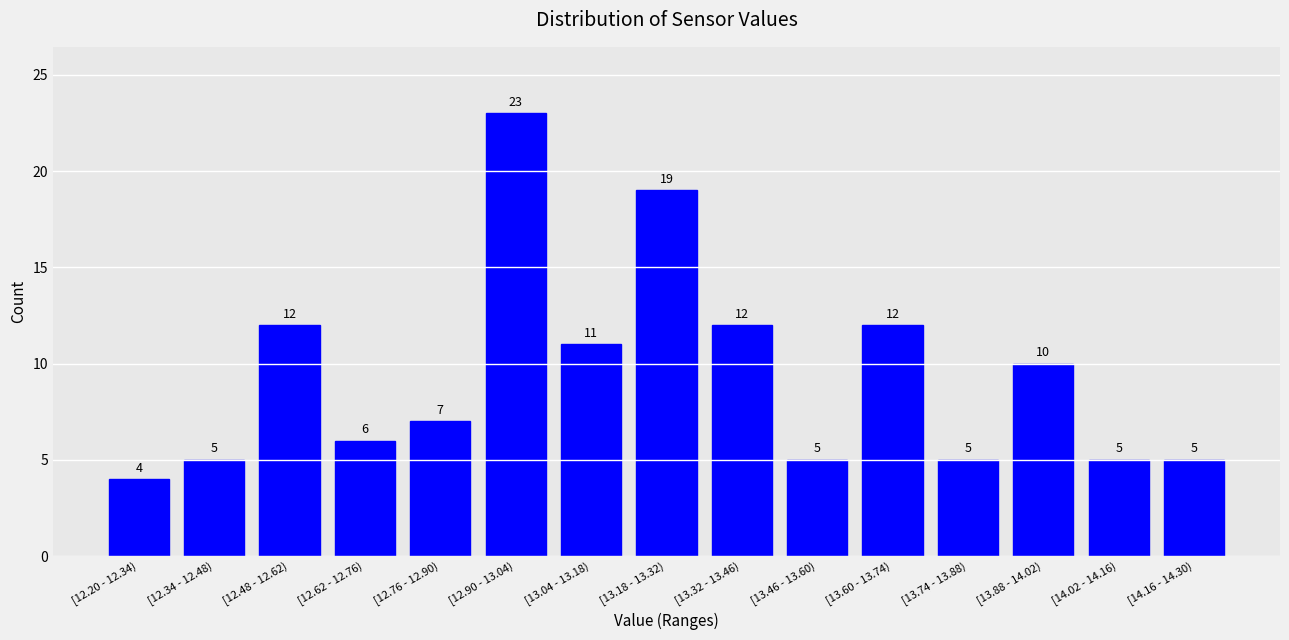

Reading right to left, list all the values displayed in this chart.

[14.16 - 14.30)=5	[14.02 - 14.16)=5	[13.88 - 14.02)=10	[13.74 - 13.88)=5	[13.60 - 13.74)=12	[13.46 - 13.60)=5	[13.32 - 13.46)=12	[13.18 - 13.32)=19	[13.04 - 13.18)=11	[12.90 - 13.04)=23	[12.76 - 12.90)=7	[12.62 - 12.76)=6	[12.48 - 12.62)=12	[12.34 - 12.48)=5	[12.20 - 12.34)=4